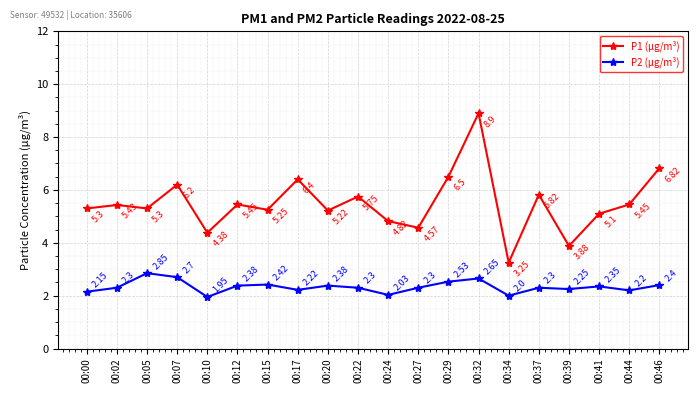

The P1 (µg/m³) series shows 8.9 at 00:32. True or false?

True